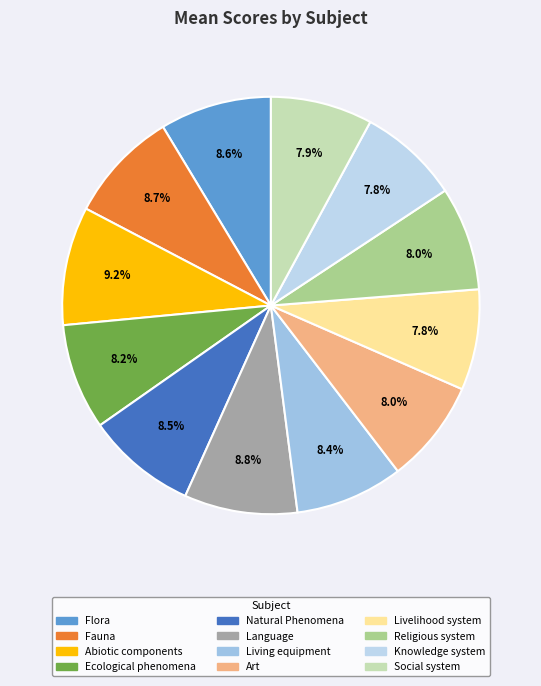

Does Flora account for over 50% of the chart?

No